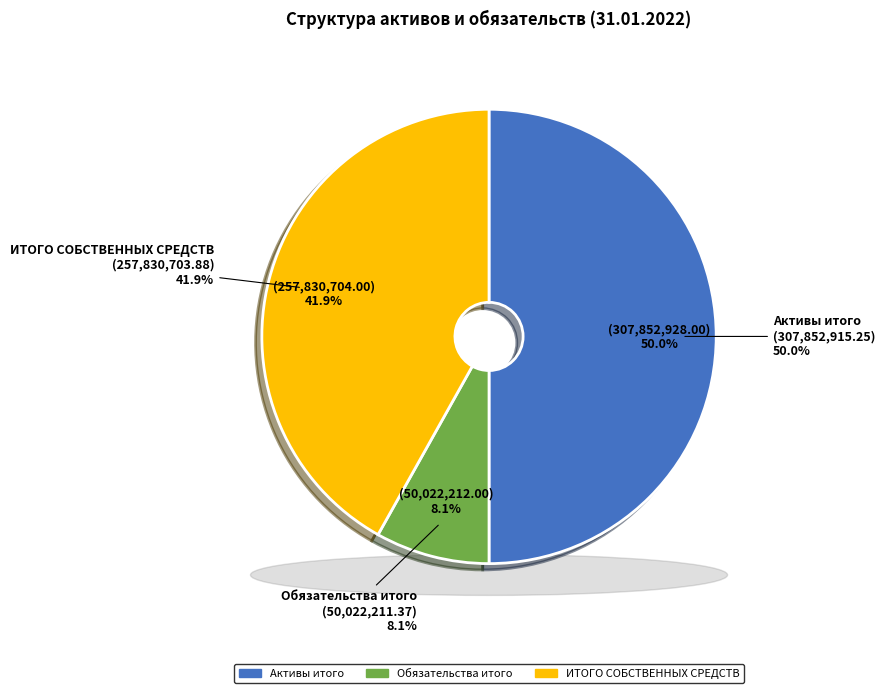

To the nearest percent, what is the average slice percentage?

33%